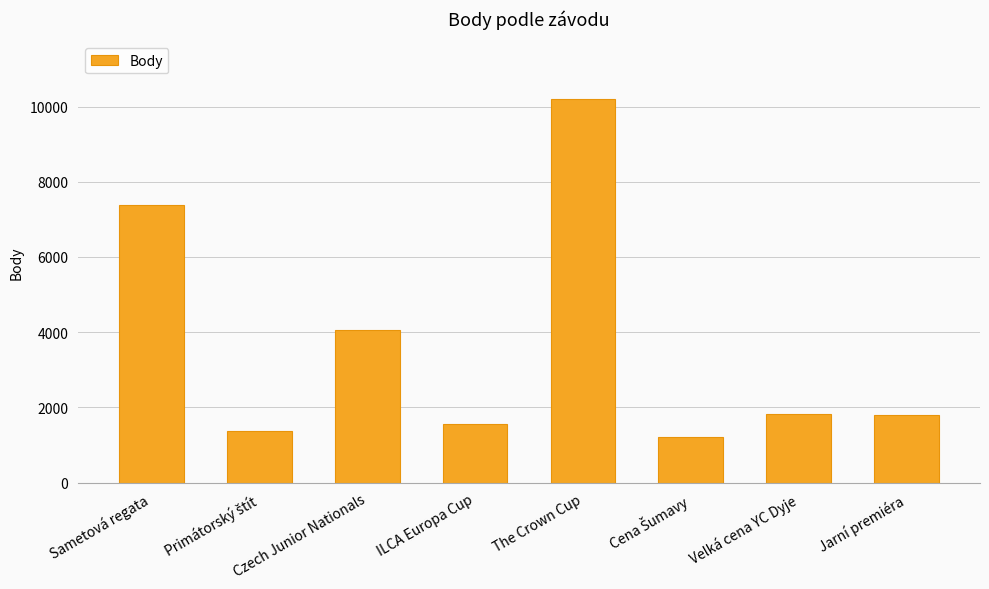

Between Czech Junior Nationals and Velká cena YC Dyje, which is larger?

Czech Junior Nationals